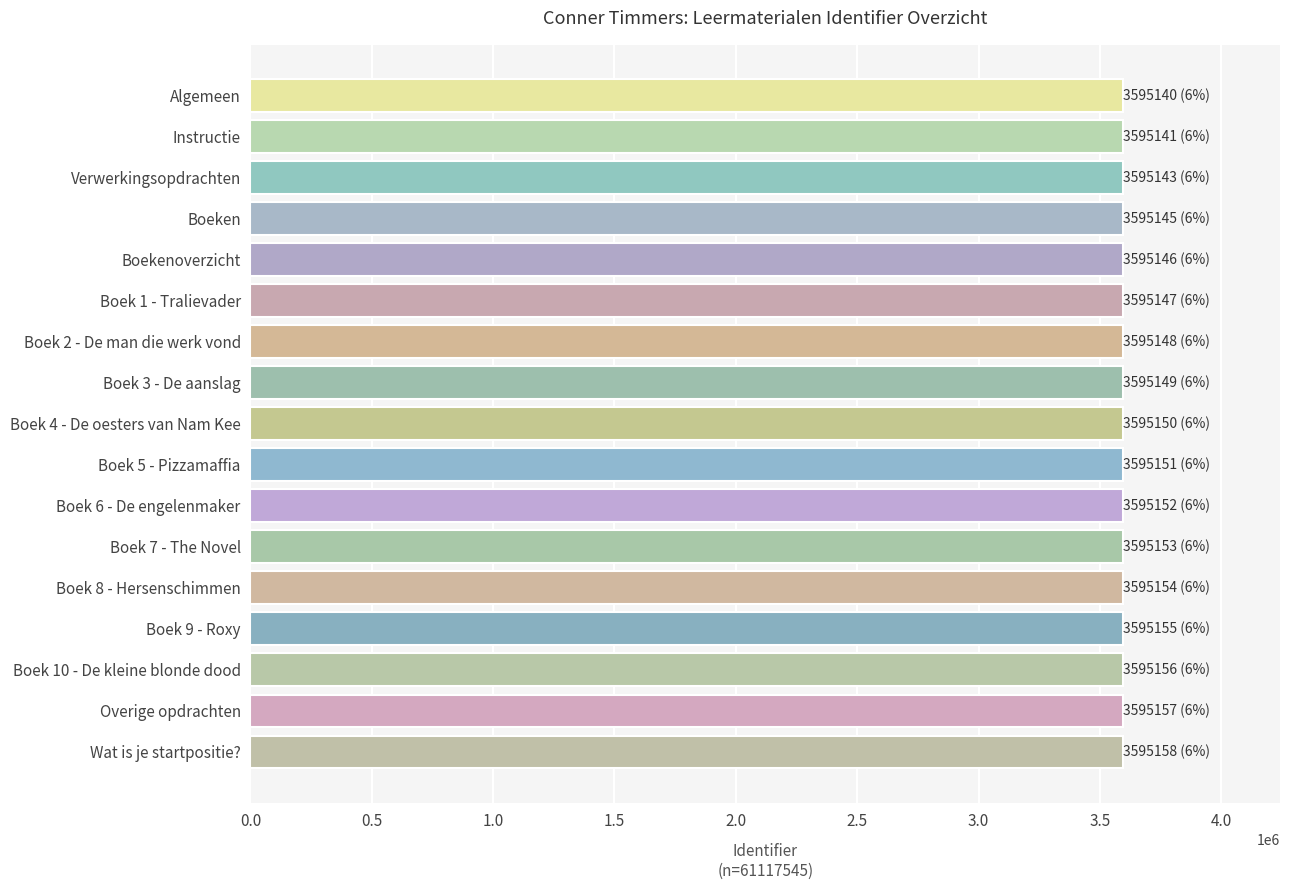

Is it true that the value at Wat is je startpositie? is 6160348?

False